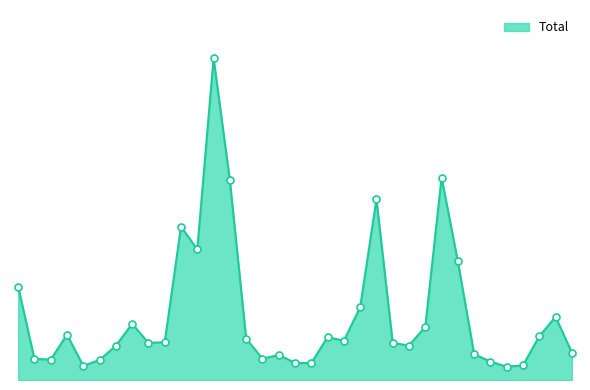

Does the chart have visible grid lines?

No